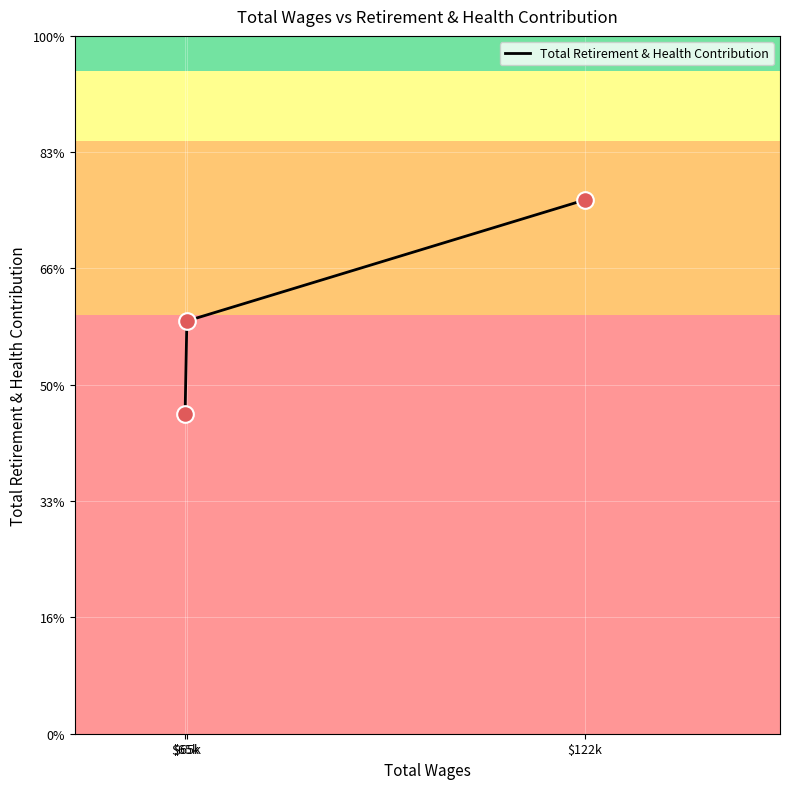

What is the change in value from $65k to $65k?

+8029